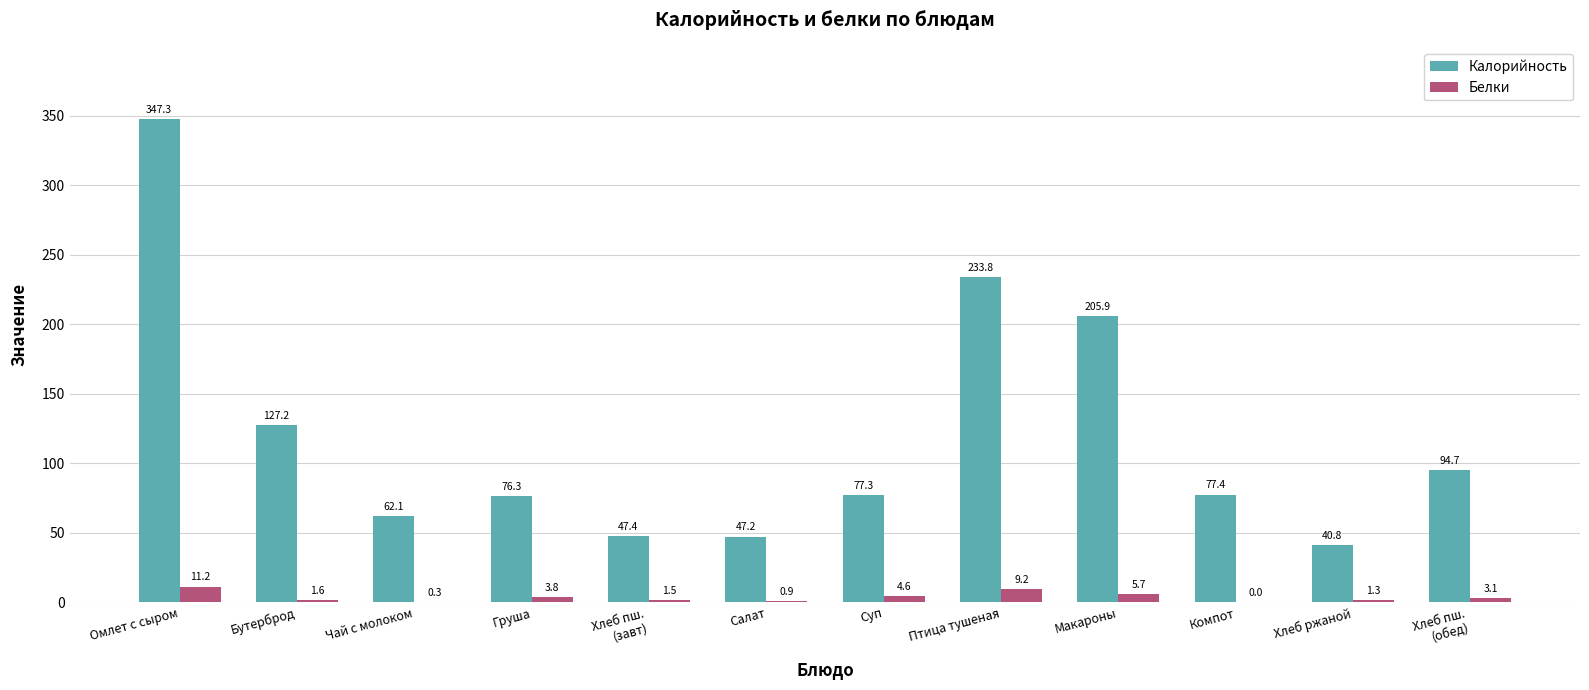

Which series has the largest range (max minus min)?

Калорийность